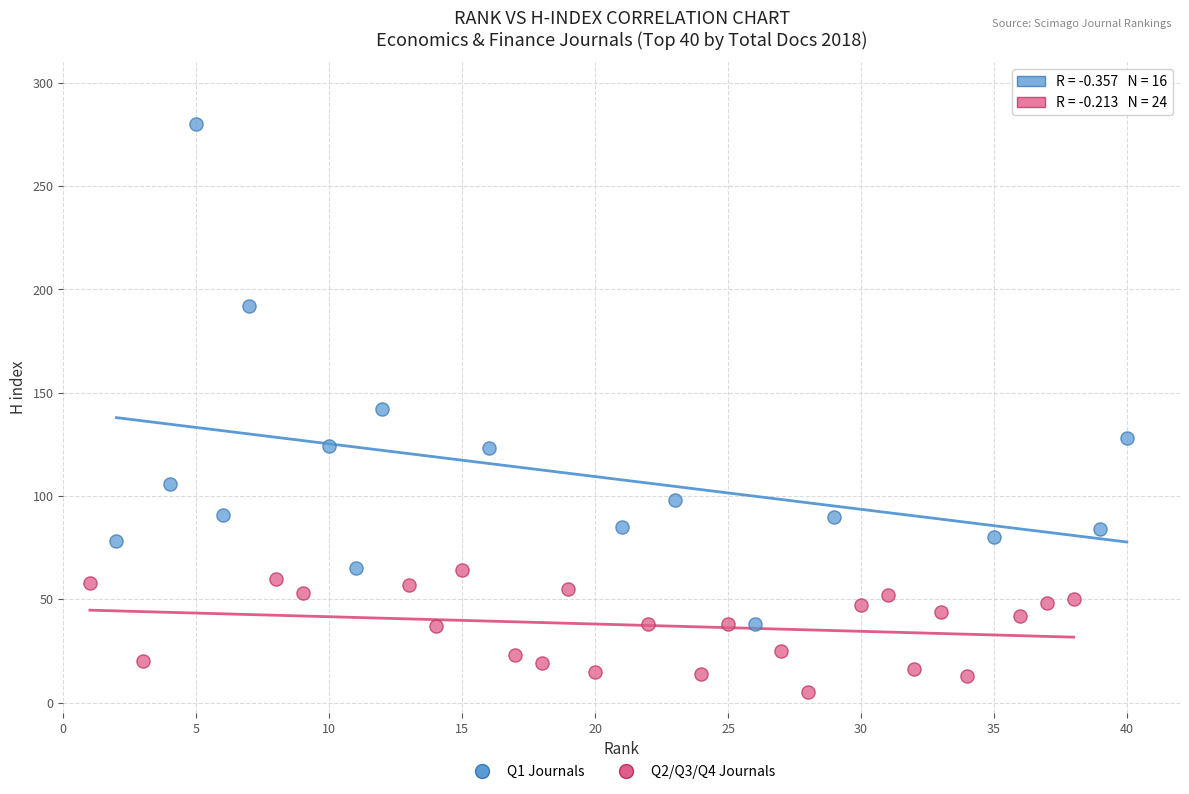

Which series contains the lowest Y value?

Q2/Q3/Q4 Journals